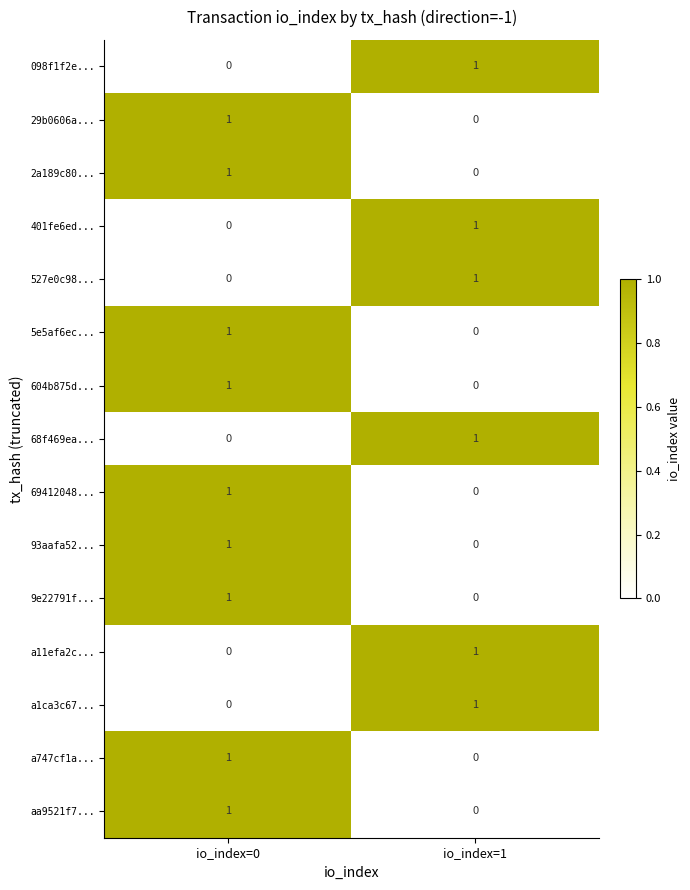

At which label does 527e0c98... reach its peak?

io_index=1